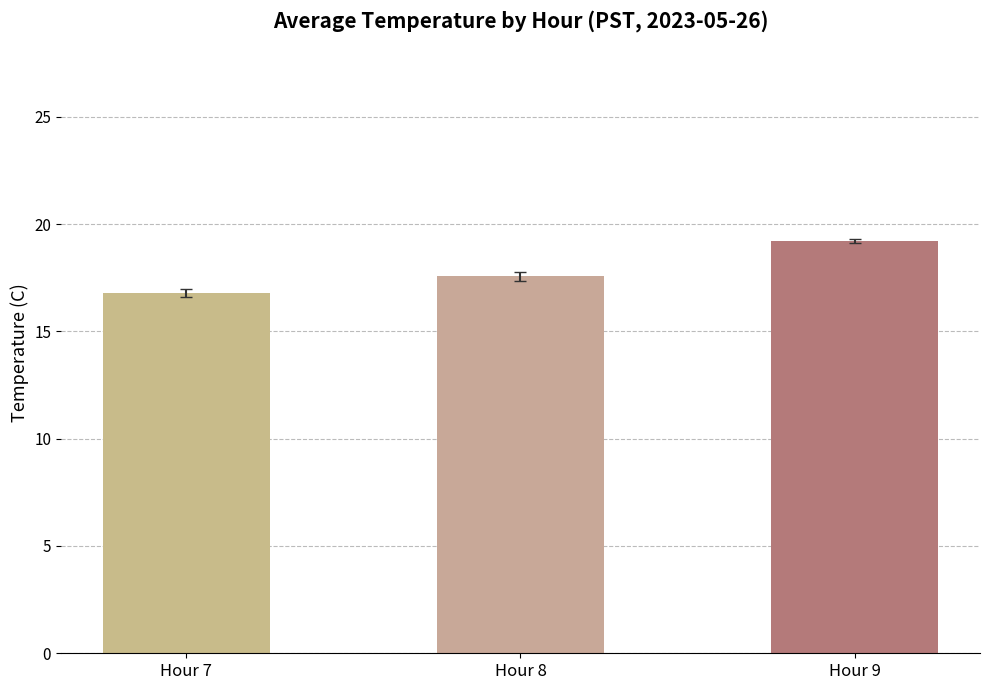

List the labels in order of value, smallest first.

Hour 7, Hour 8, Hour 9